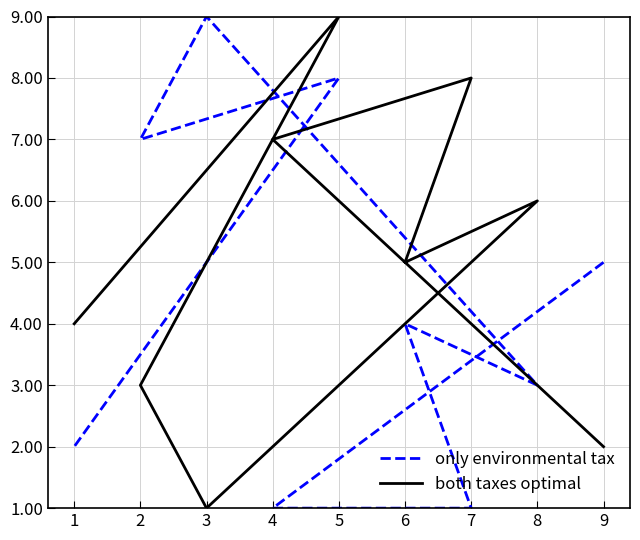

Is the value of only environmental tax at 4 greater than the value of both taxes optimal at 4?

No